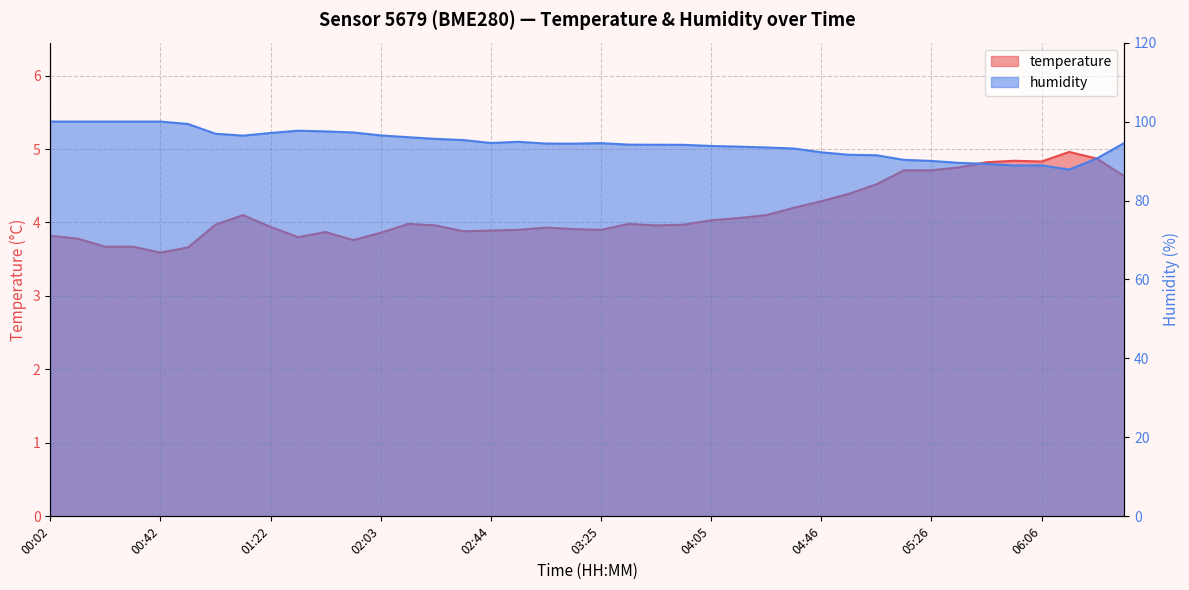

What is the value of the humidity point at the 31st from the left?

91.5